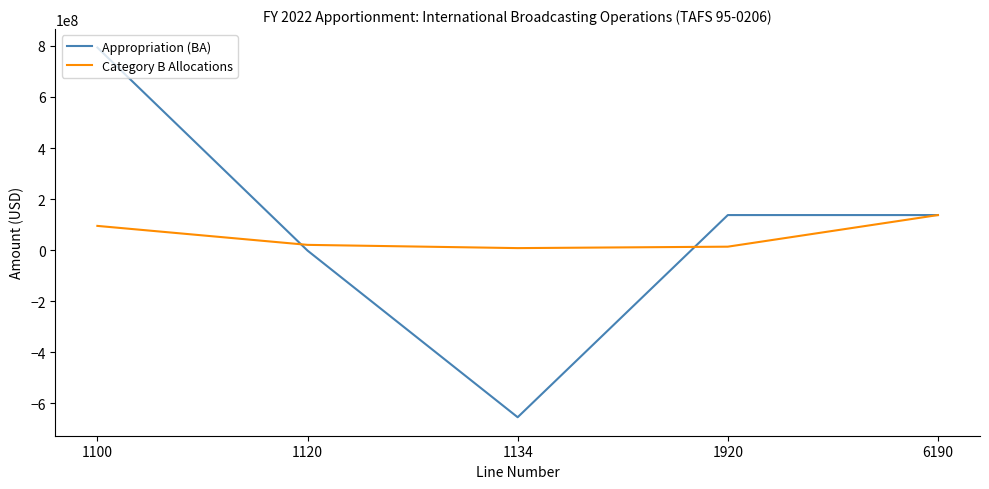

Rank the series by their maximum value, from lowest to highest.

Category B Allocations, Appropriation (BA)